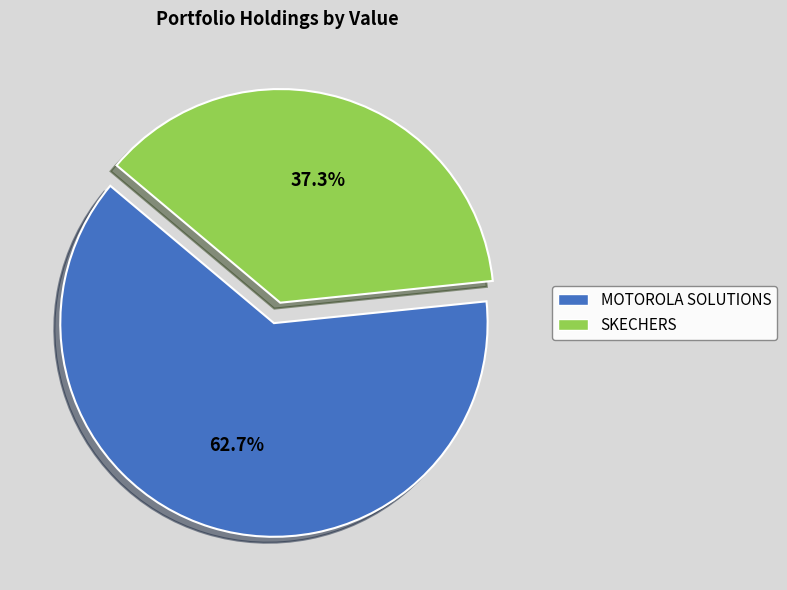

How many slices are in this pie chart?

2